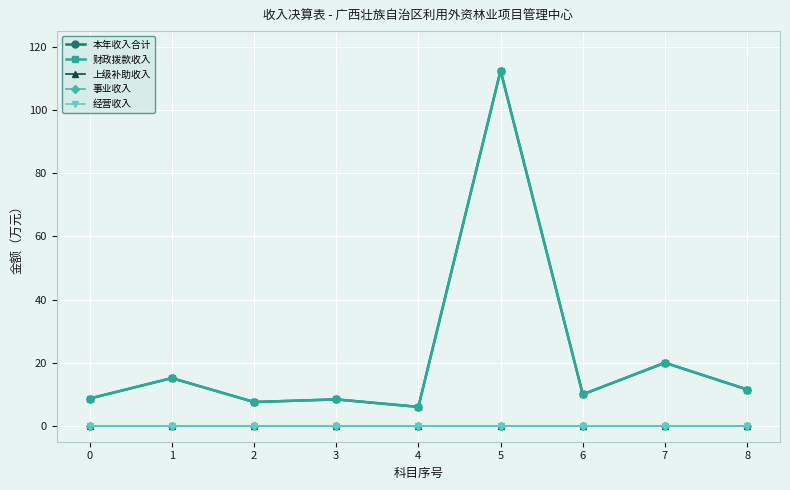

What is the average value of the 本年收入合计 series?

22.2